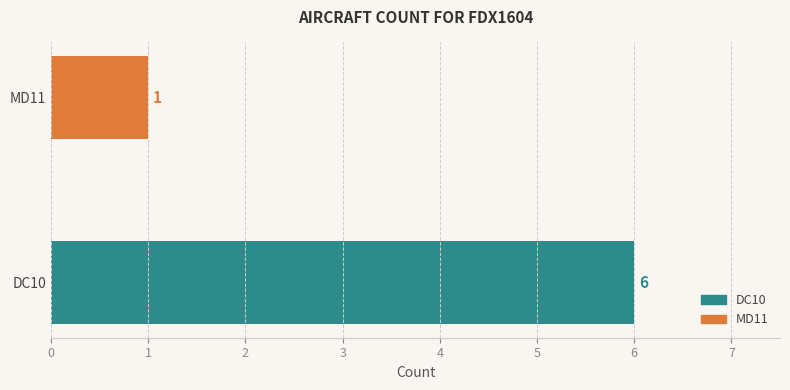

What is the ratio of the value at DC10 to the value at MD11?

6.0